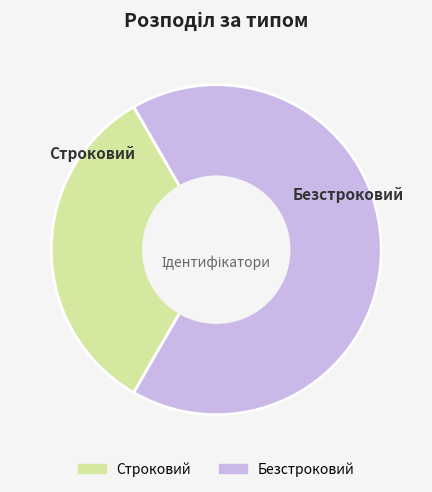

Does any single category account for the majority?

Yes